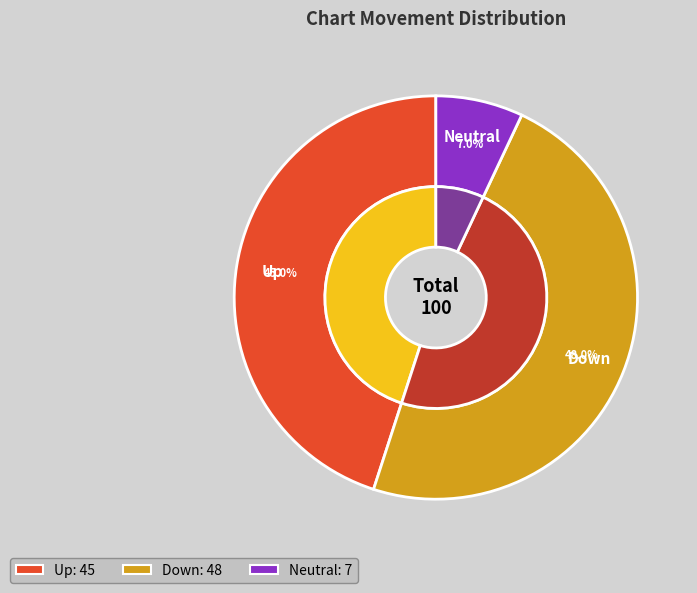

True or false: up accounts for 33% of the total.

False